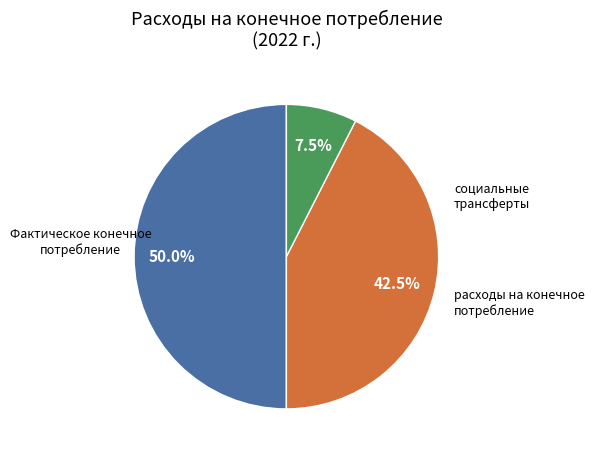

How many slices are in this pie chart?

3